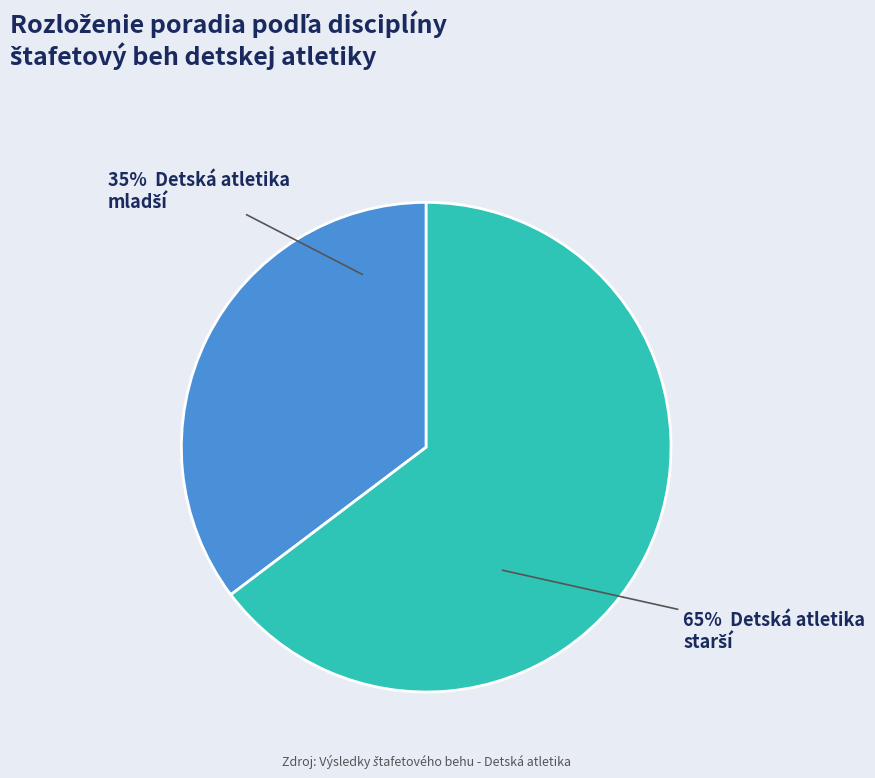

How many segments does this pie chart have?

2